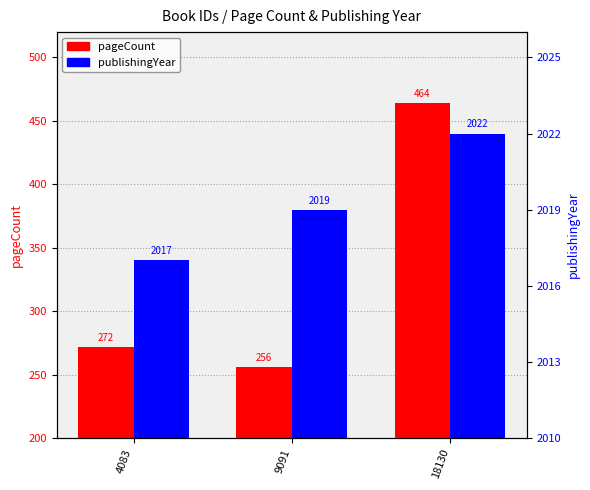

How many bars are there in total?

6